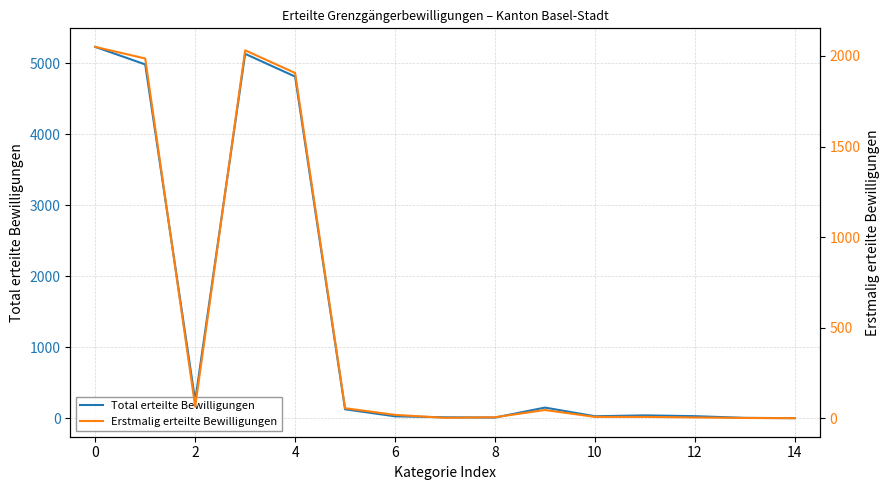

What is the highest value of the Total erteilte Bewilligungen series?

5230